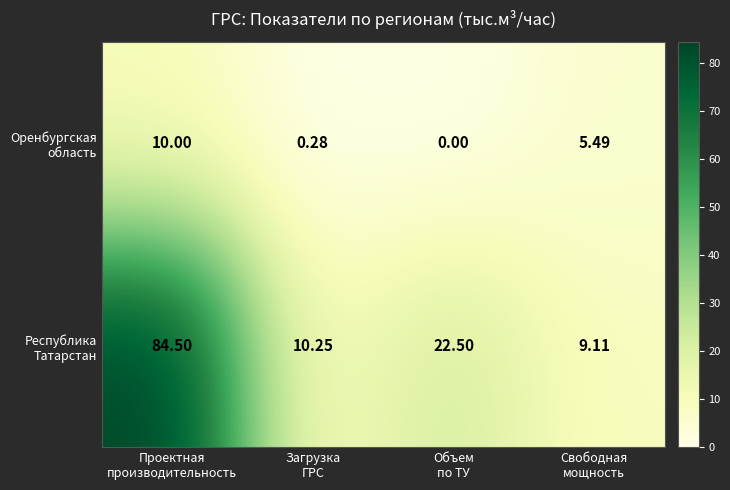

Count the number of data series in this chart.

2